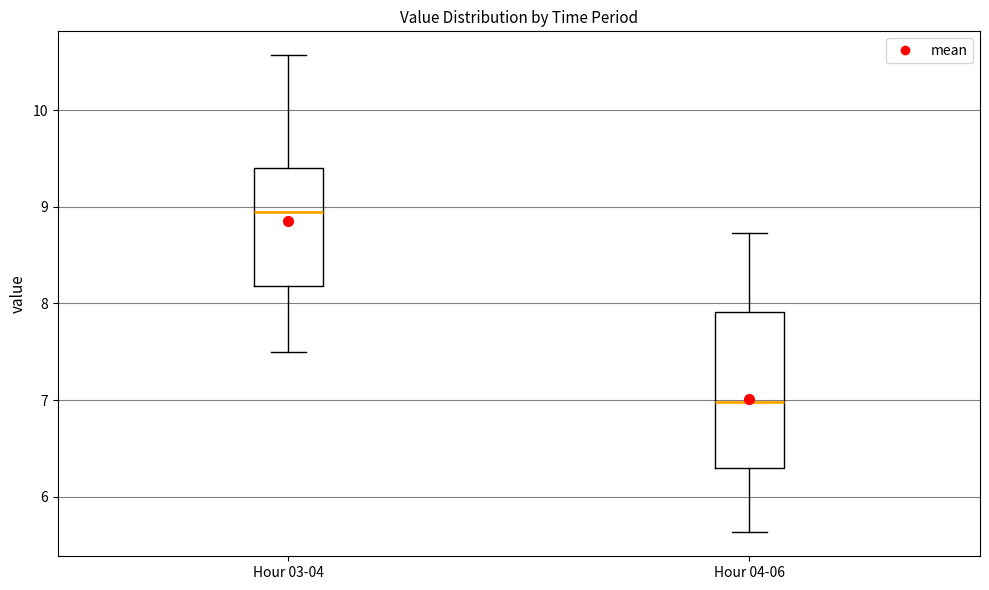

Which box's median line is the highest?

Hour 03-04